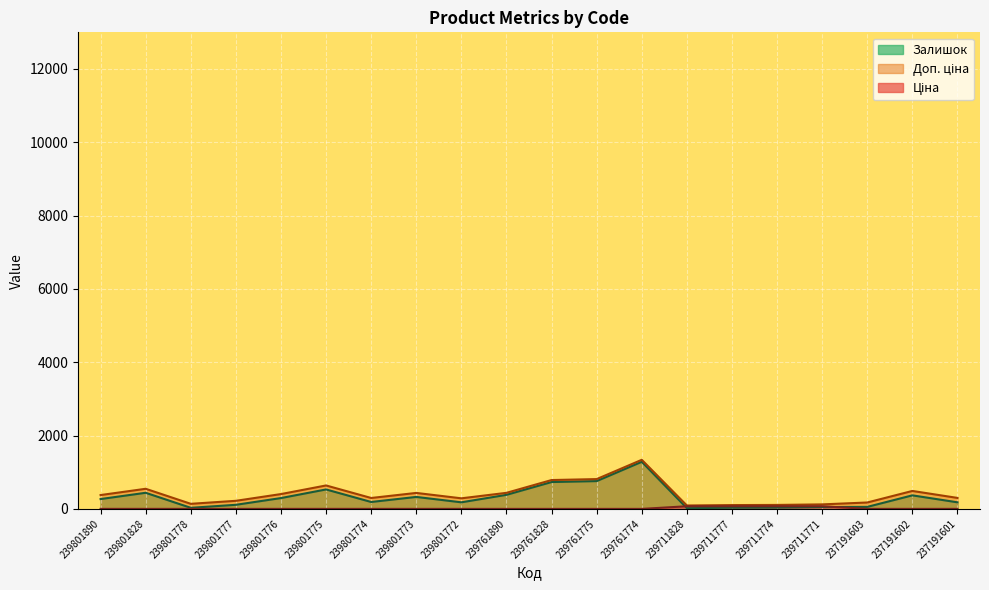

What is the difference between the Ціна values at 237191603 and 239801778?

0.1